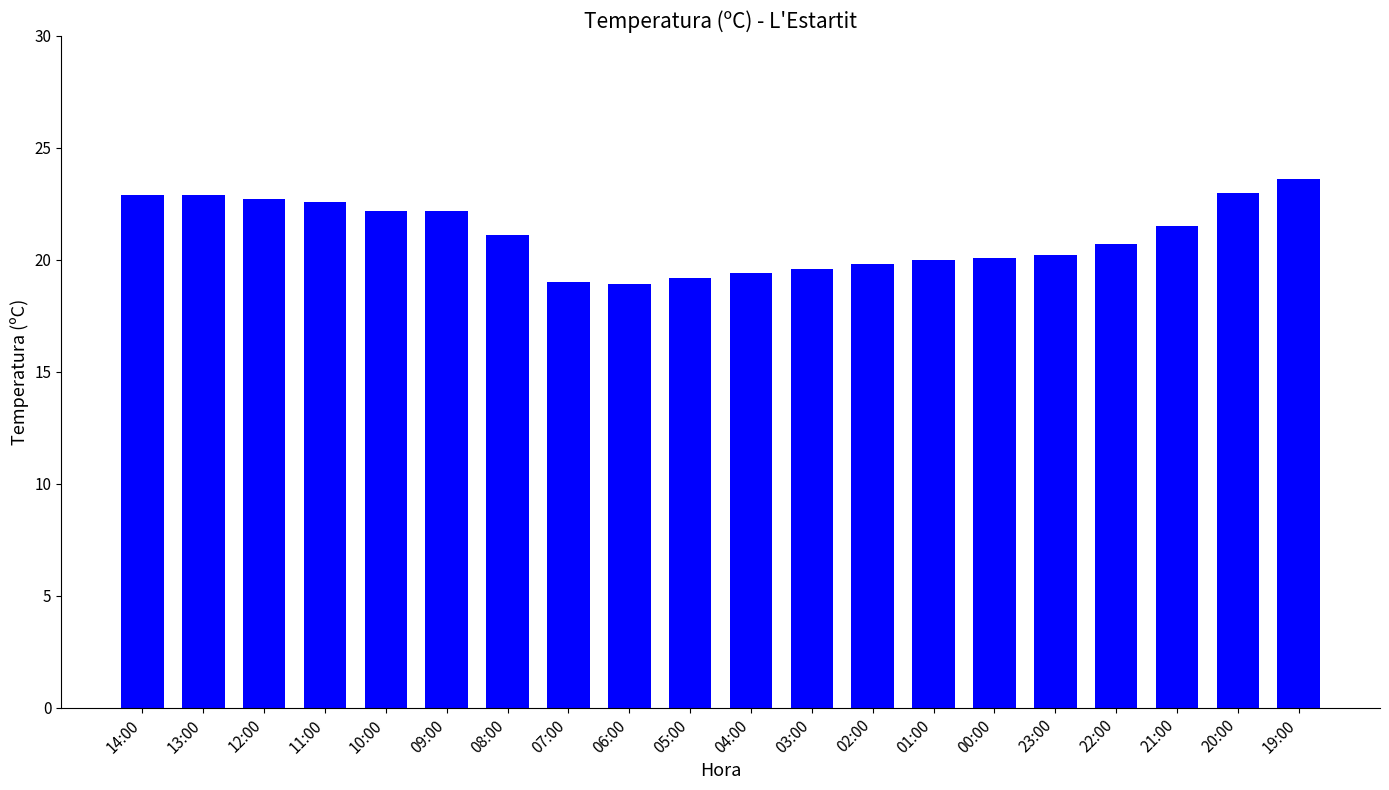

What is the difference between the maximum and second lowest values?

4.6